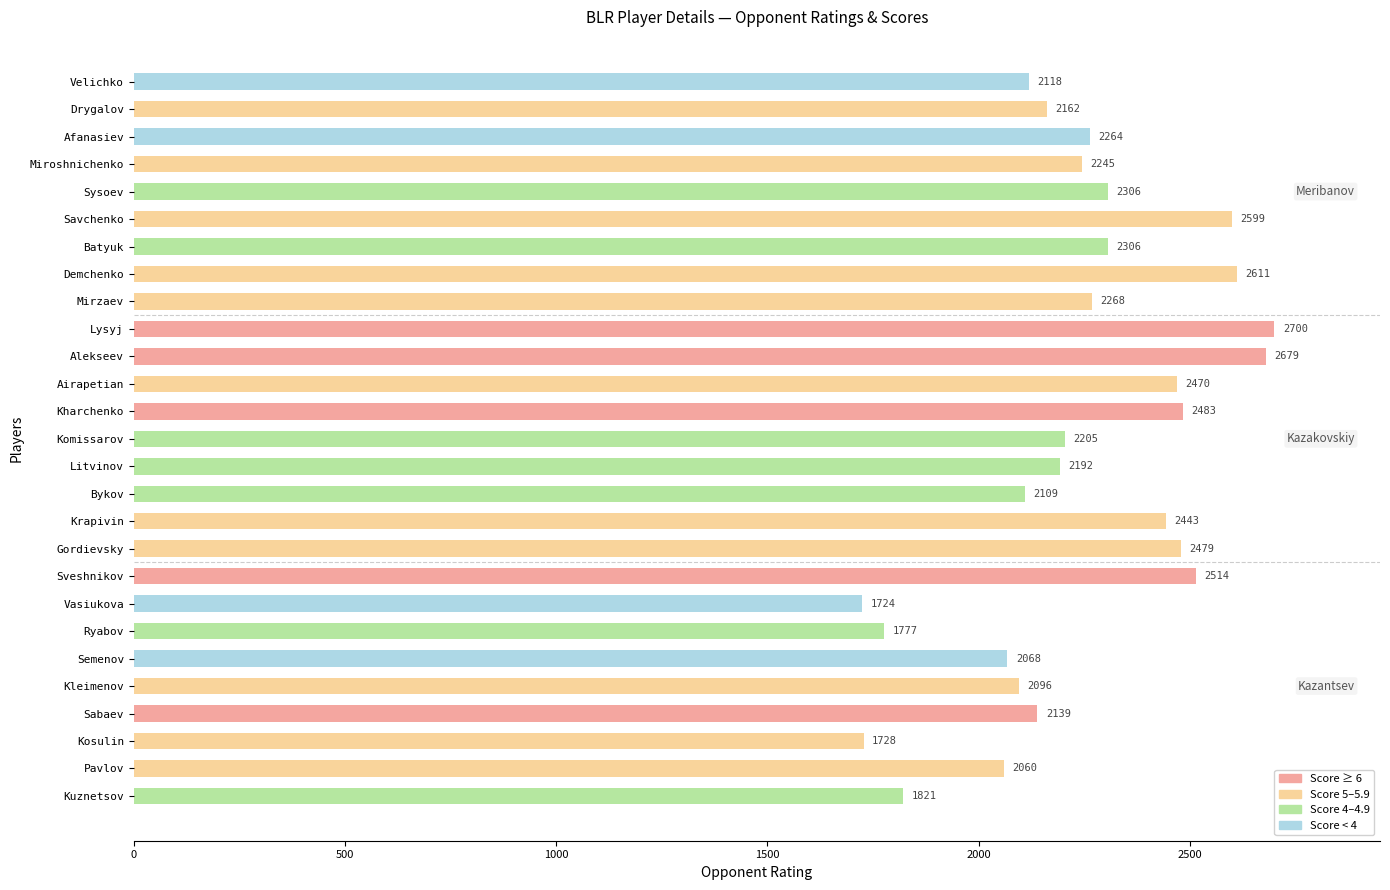

What is the label of the 24th bar from the bottom?

Miroshnichenko